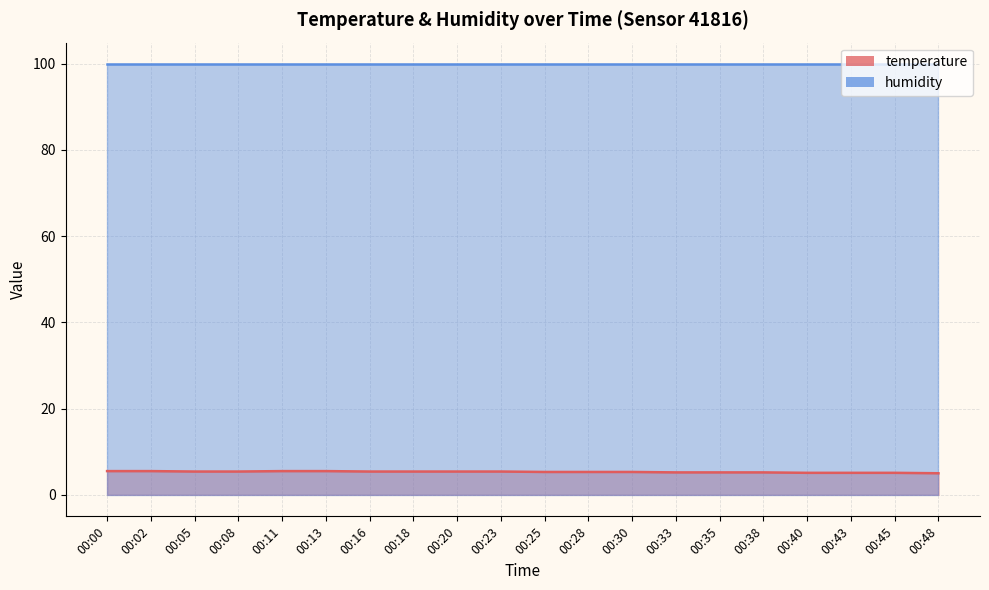

The value at 00:08 is 1.7. True or false?

False